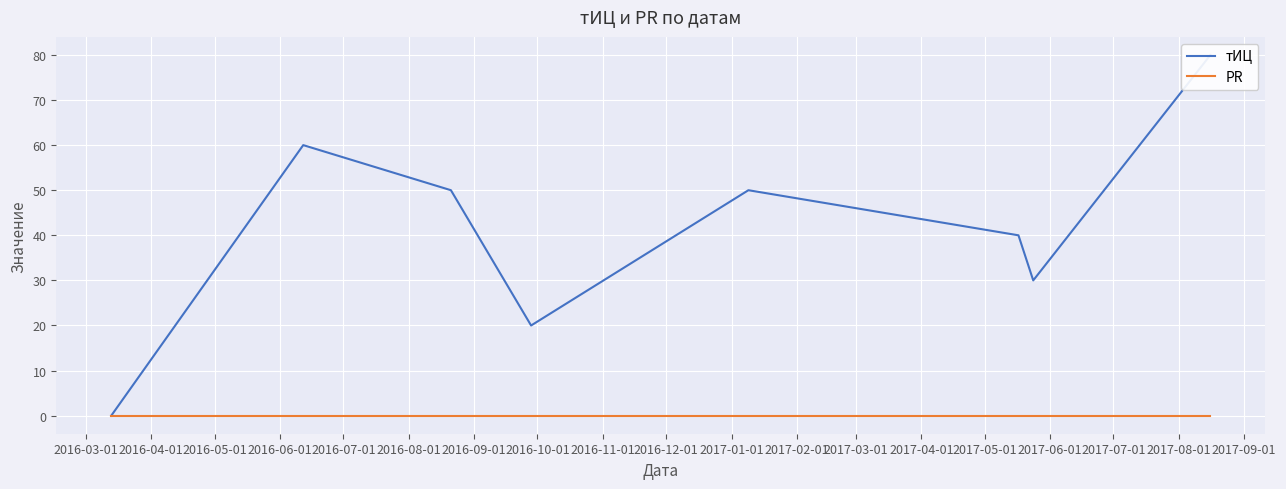

What position from the left is 2016-04-01?

2